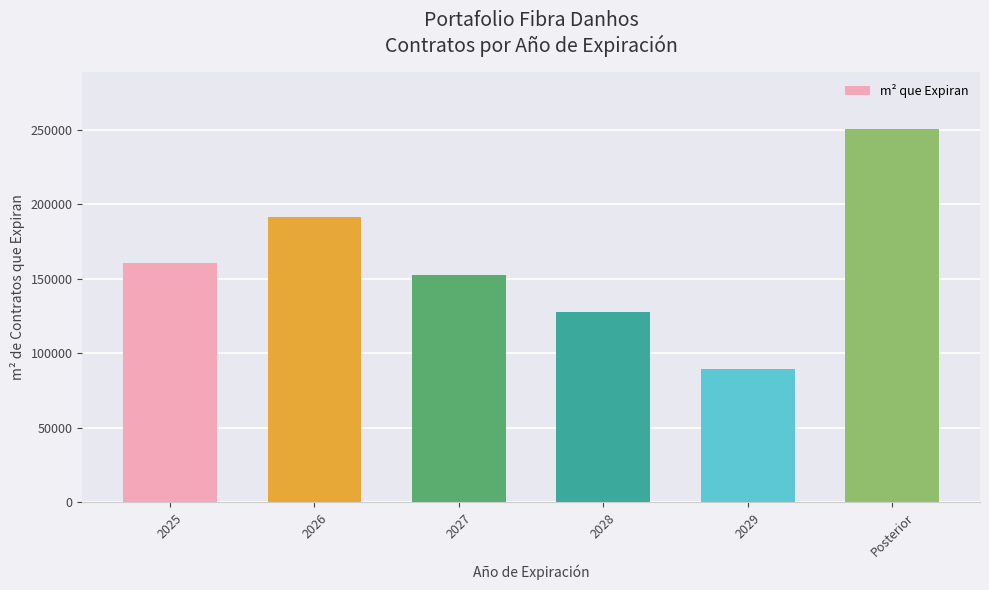

What value does the data have at 2028?

127575.1